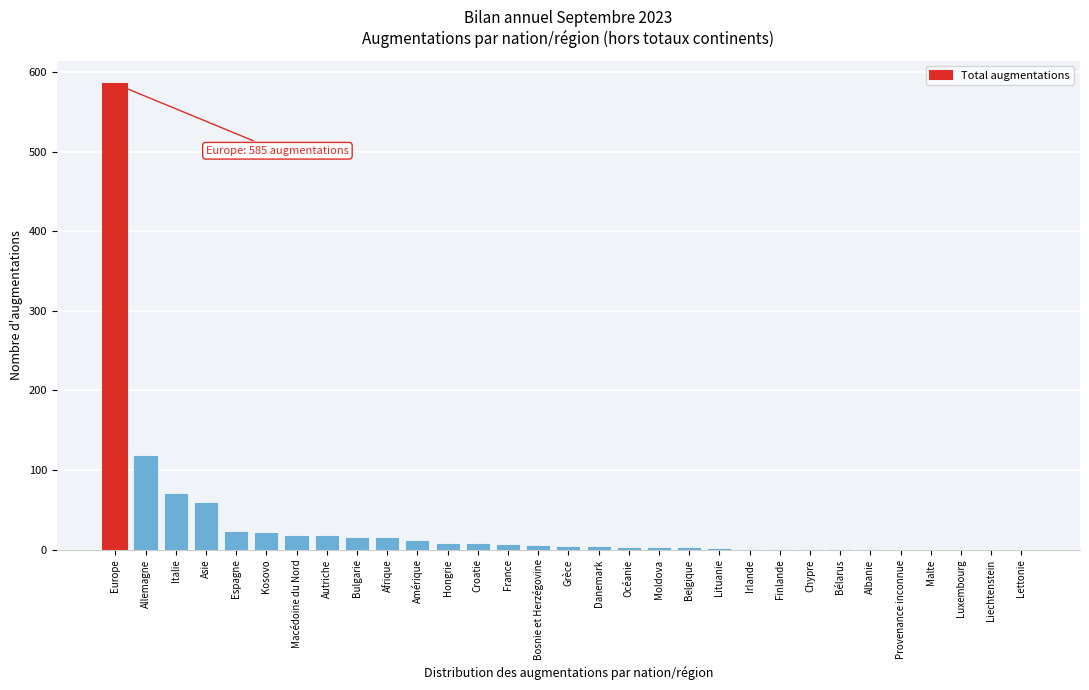

The value at Allemagne is 178. True or false?

False